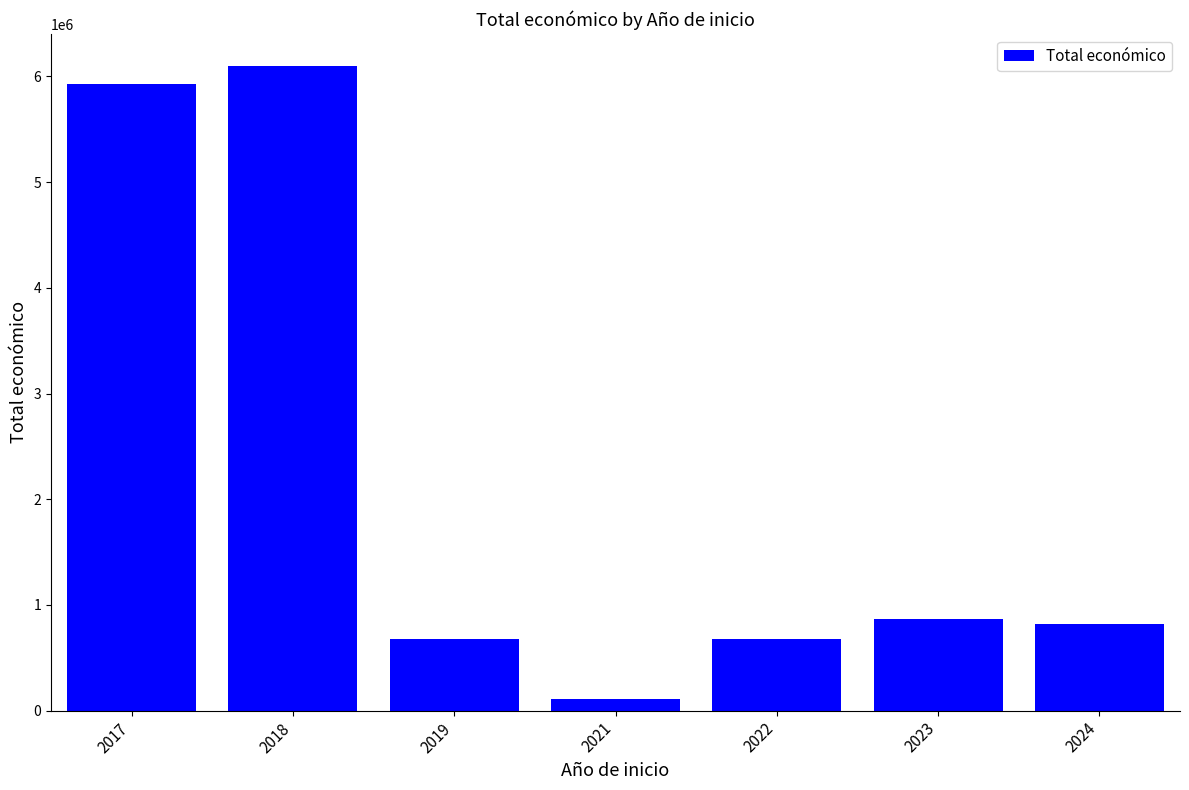

Approximately how many times larger is the value at 2023 compared to 2024?

1.1